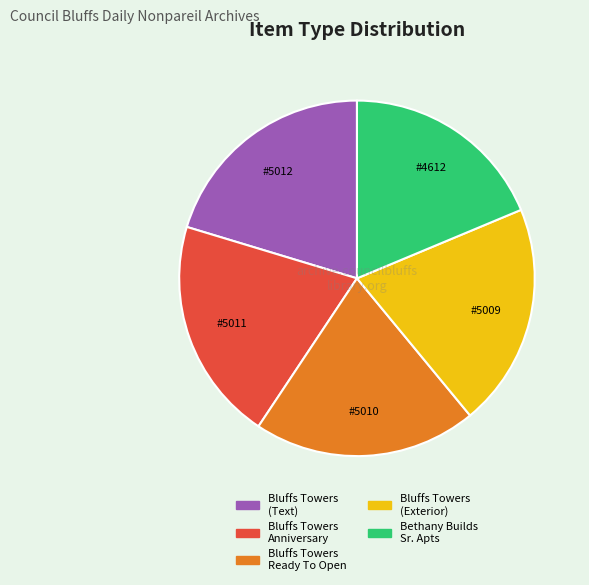

True or false: Bluffs Towers (Text) accounts for 28% of the total.

False